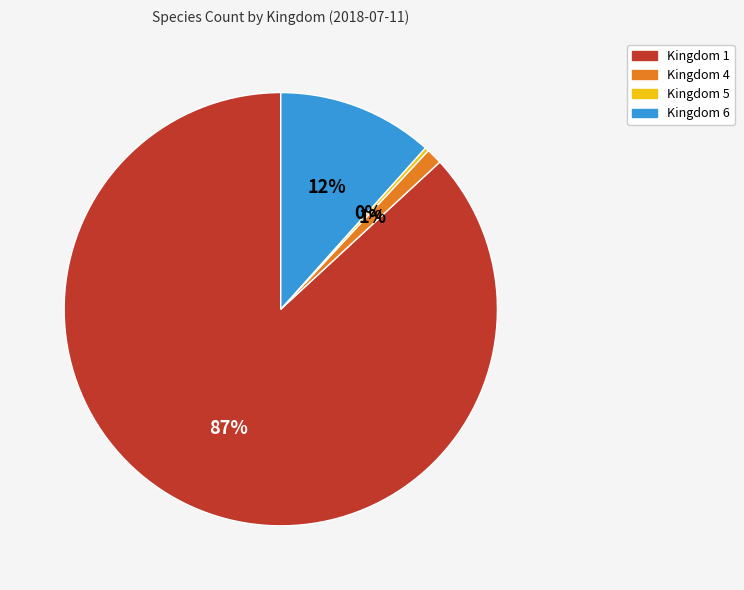

Which category has the smallest portion of the pie?

Kingdom 5